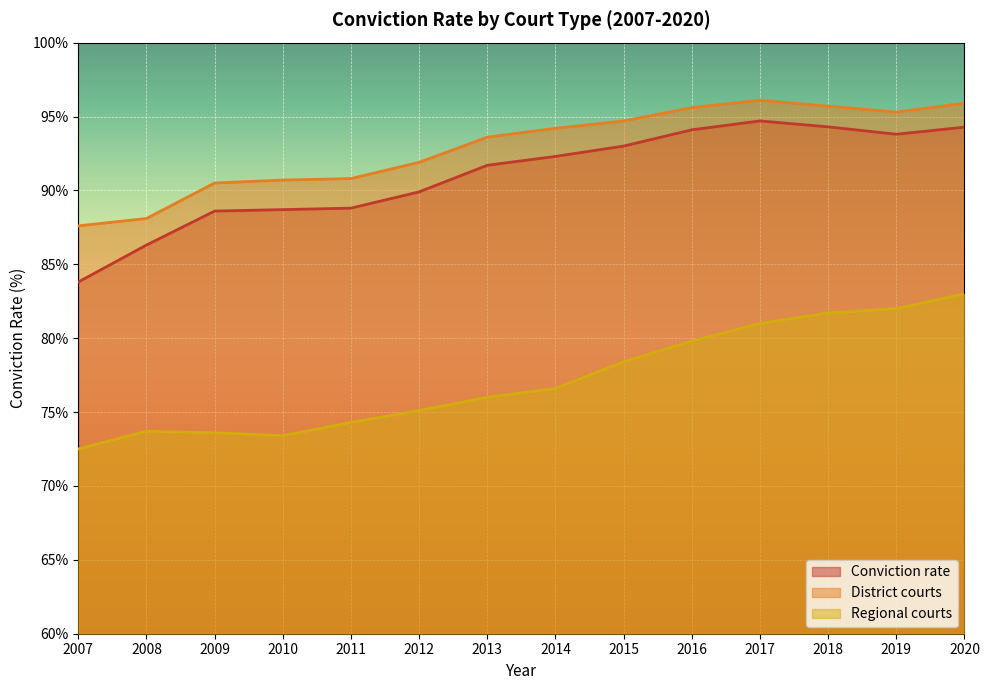

Where is the first local maximum for Regional courts?

2008